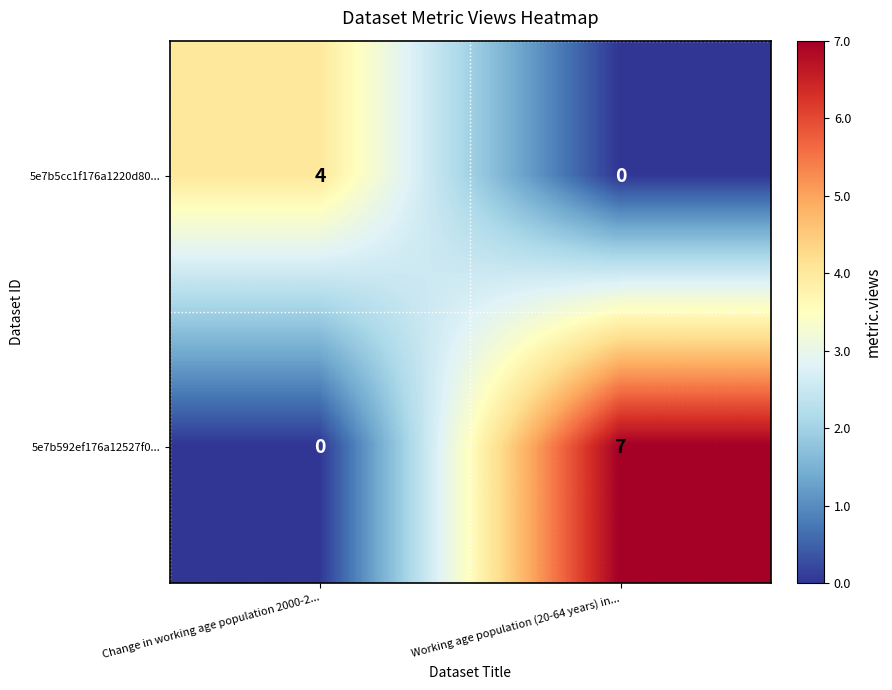

Reading right to left, extract all data points from this chart.

5e7b5cc1f176a1220d80...: 0	4
5e7b592ef176a12527f0...: 7	0